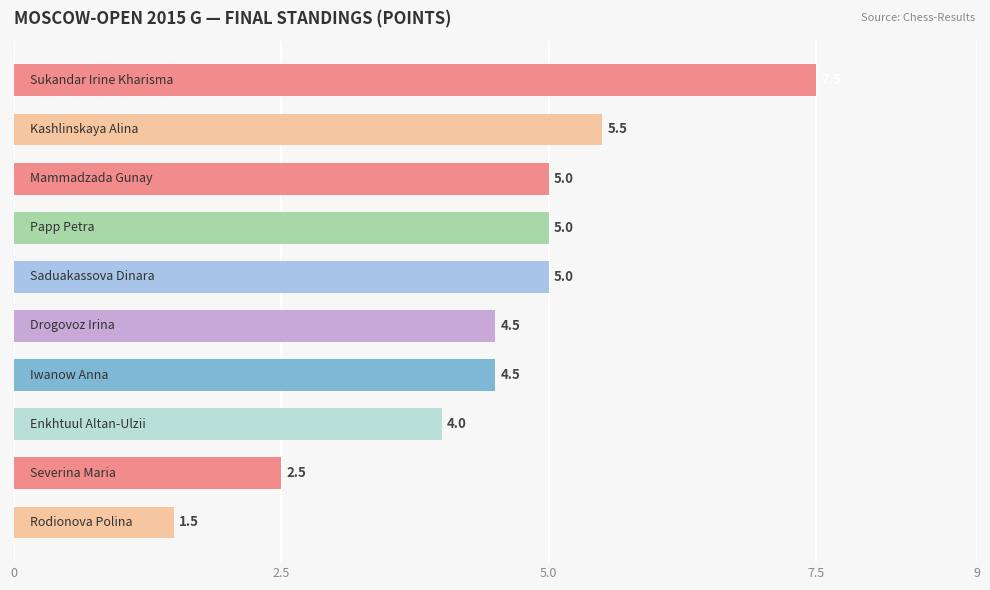

What is the value of the 9th bar from the top?

2.5